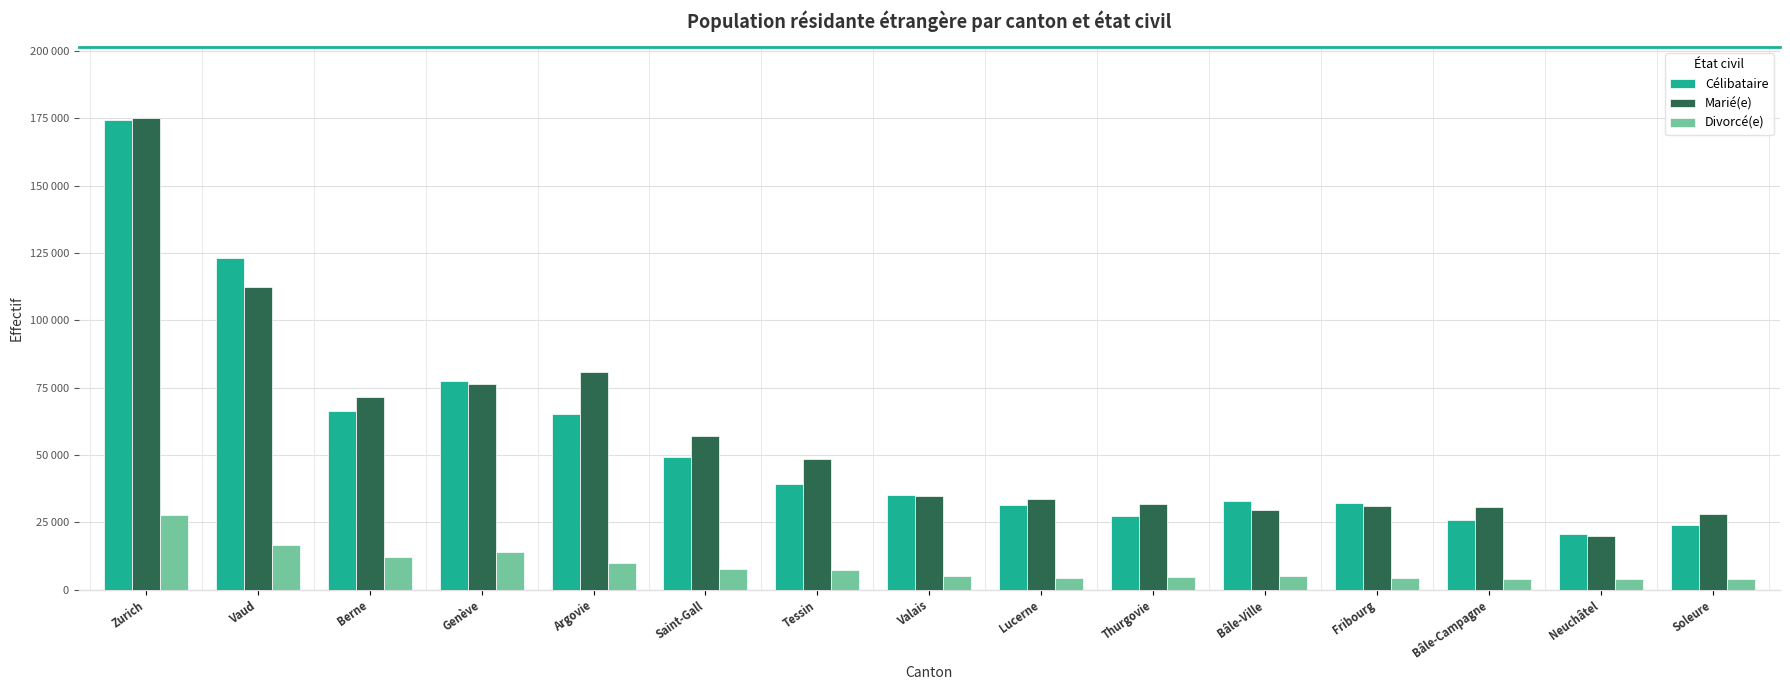

What are all the series names shown in the legend?

Célibataire, Marié(e), Divorcé(e)